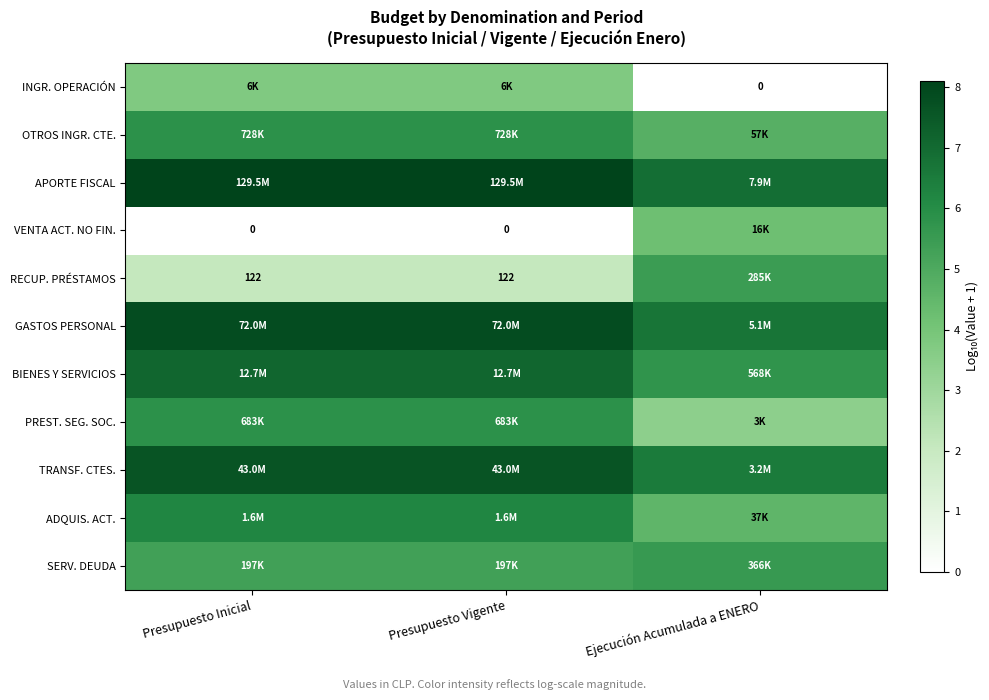

How many categories are shown in the chart?

3